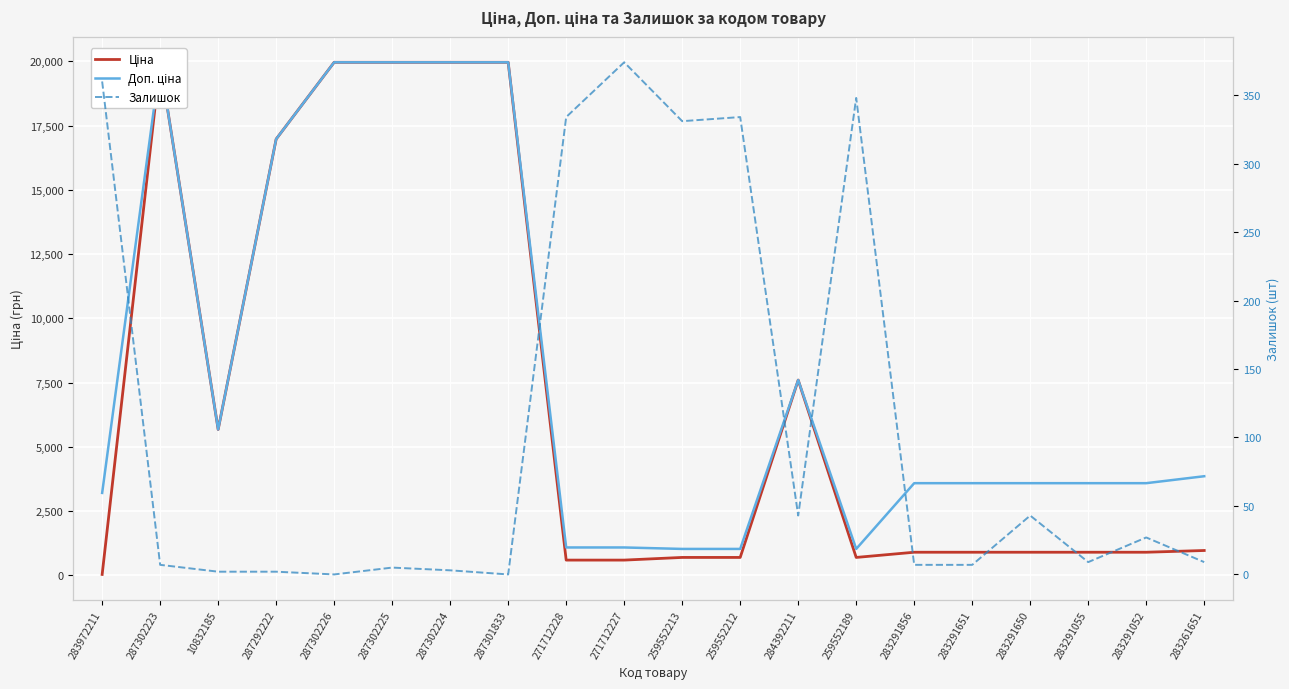

True or false: Залишок has more than 0 interior local peaks.

True